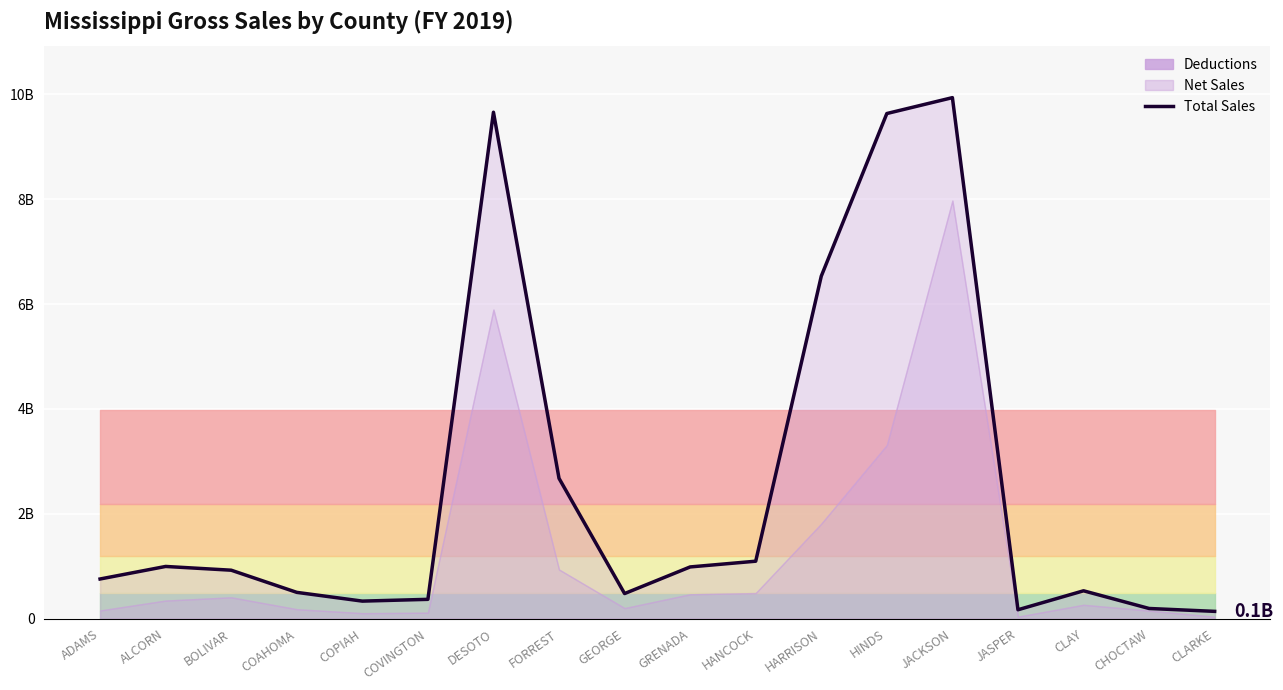

What position from the left is FORREST?

8